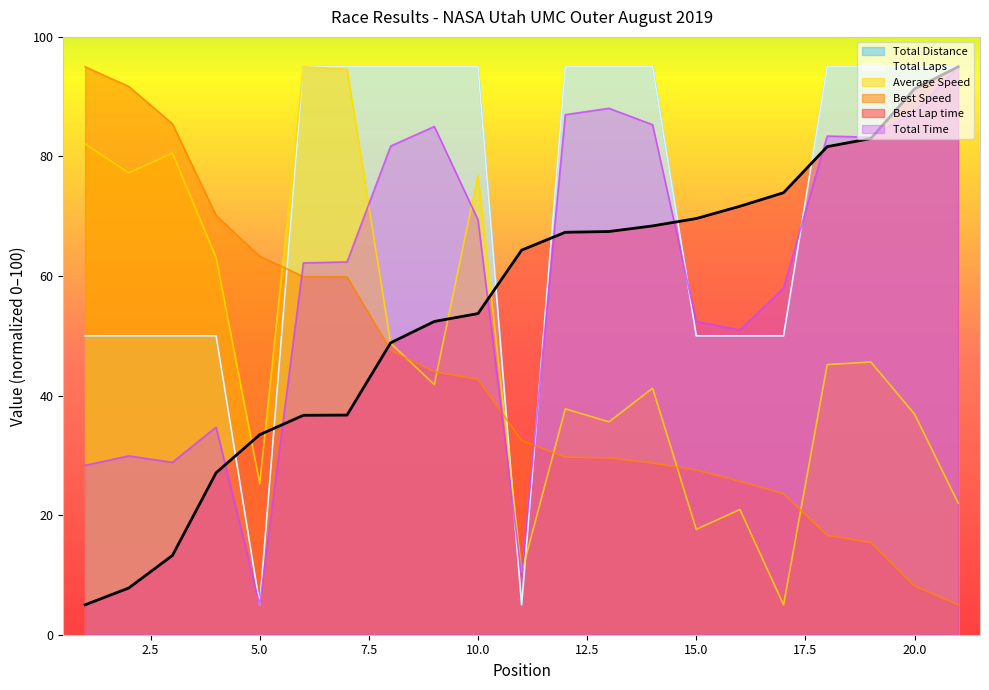

At which label does Total Distance reach its peak?

6